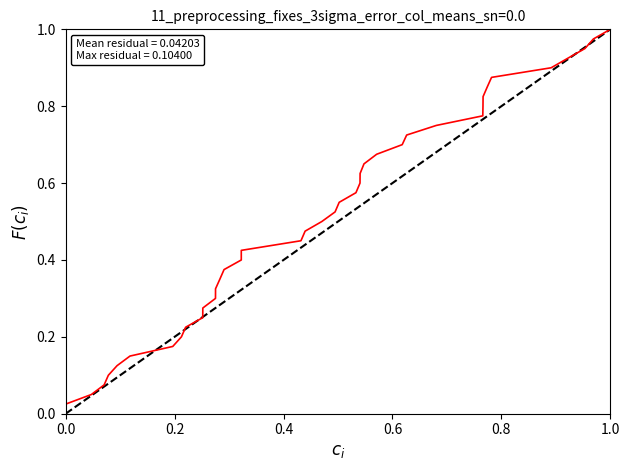

What is the average value?

0.5